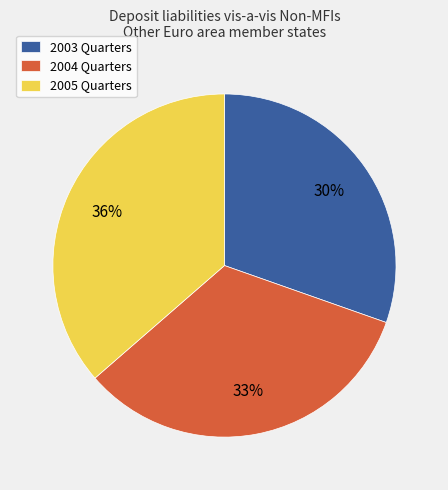

Between 2003 Quarters and 2005 Quarters, which is larger?

2005 Quarters